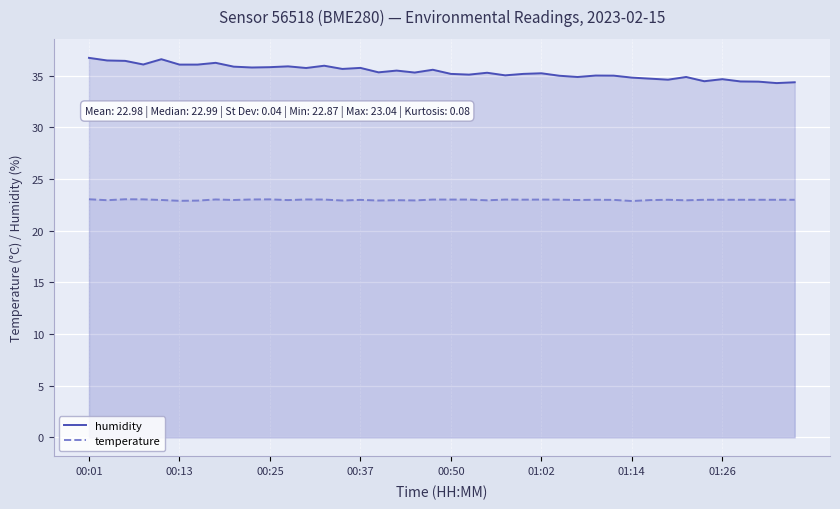

At which label does temperature reach its peak?

00:01